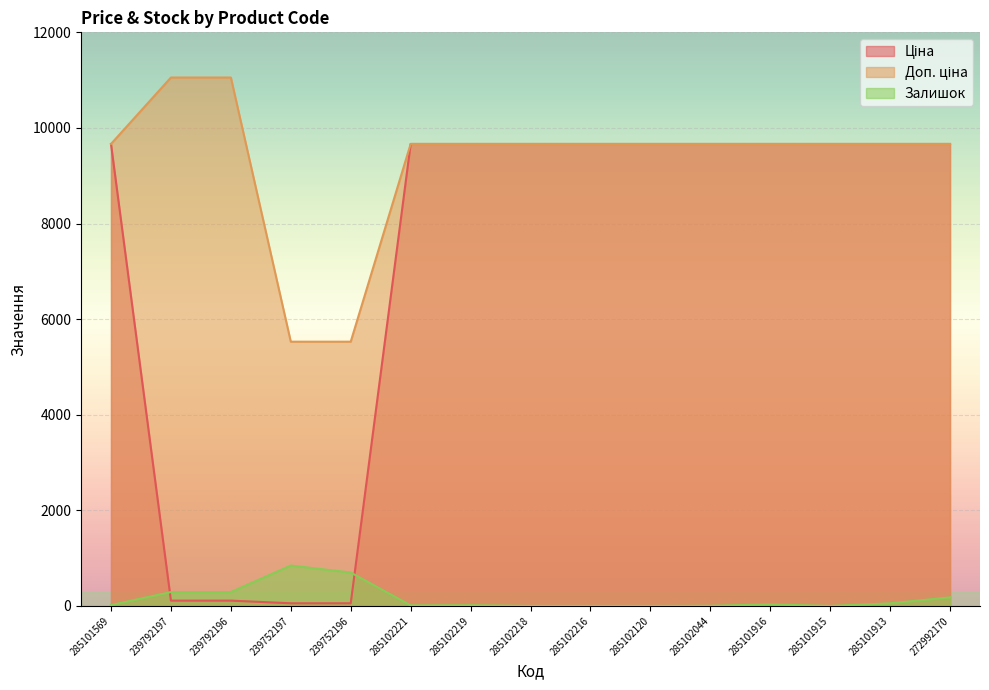

What position from the left is 285102218?

8